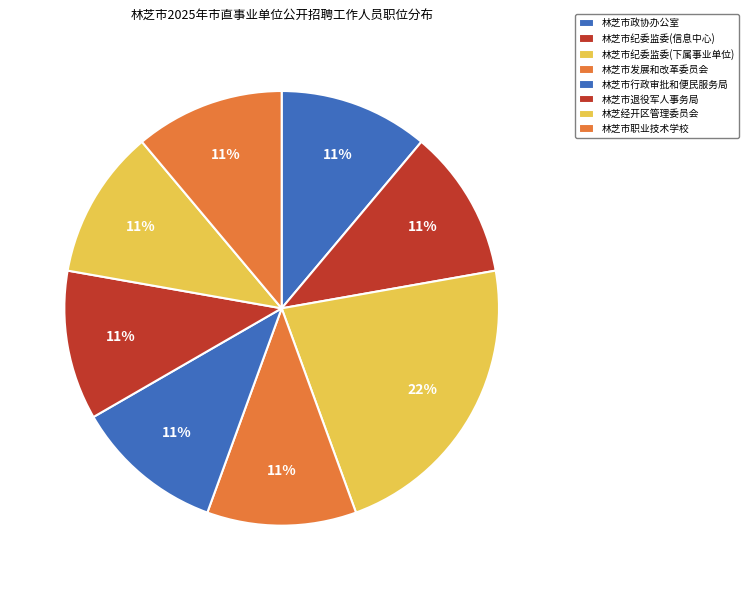

Do 林芝市政协办公室 and 林芝市职业技术学校 together represent more than half of the pie?

No